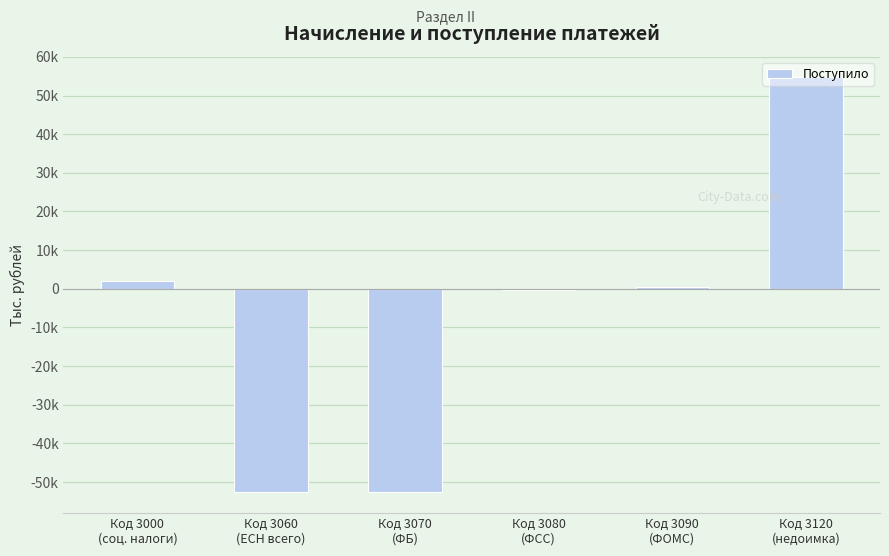

Are the bars horizontal?

No